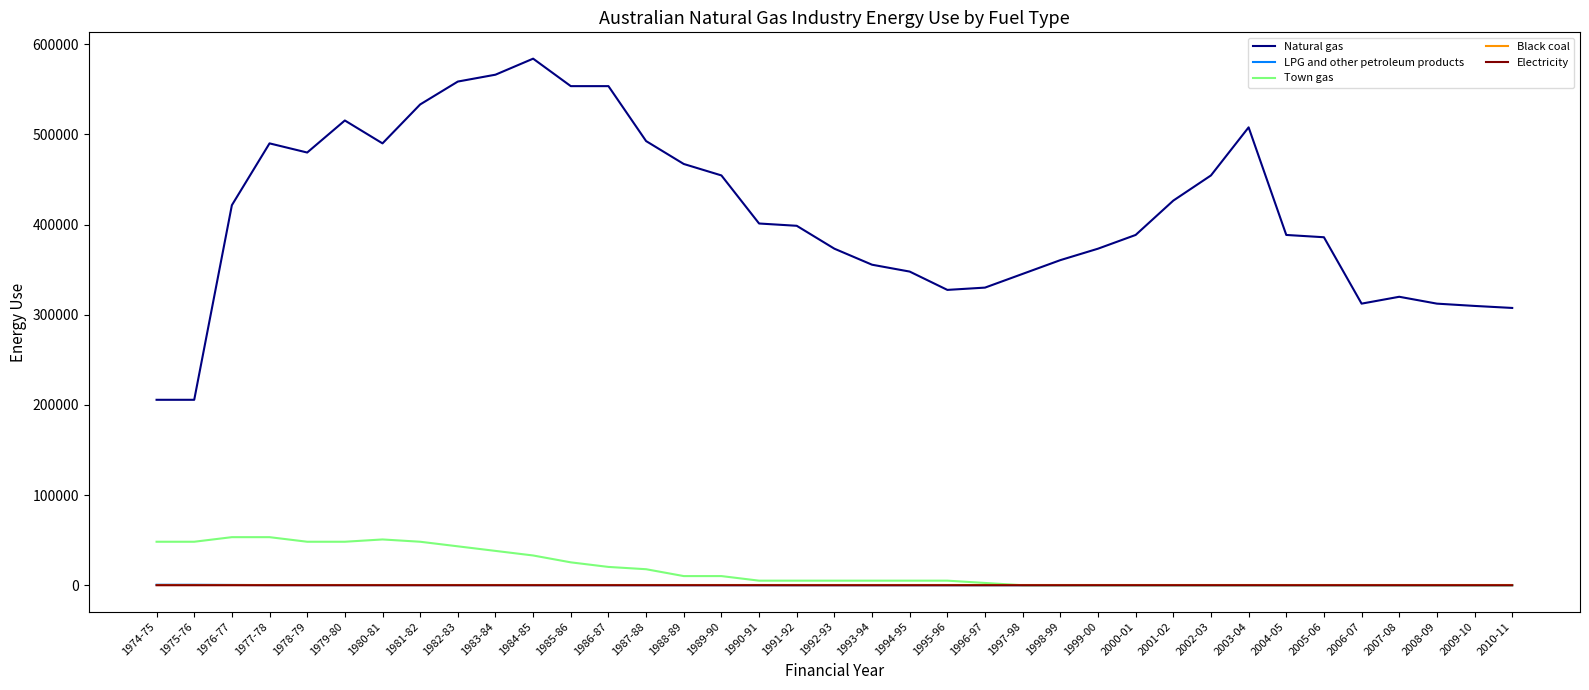

What is the total value across all series at 2000-01?

388531.2